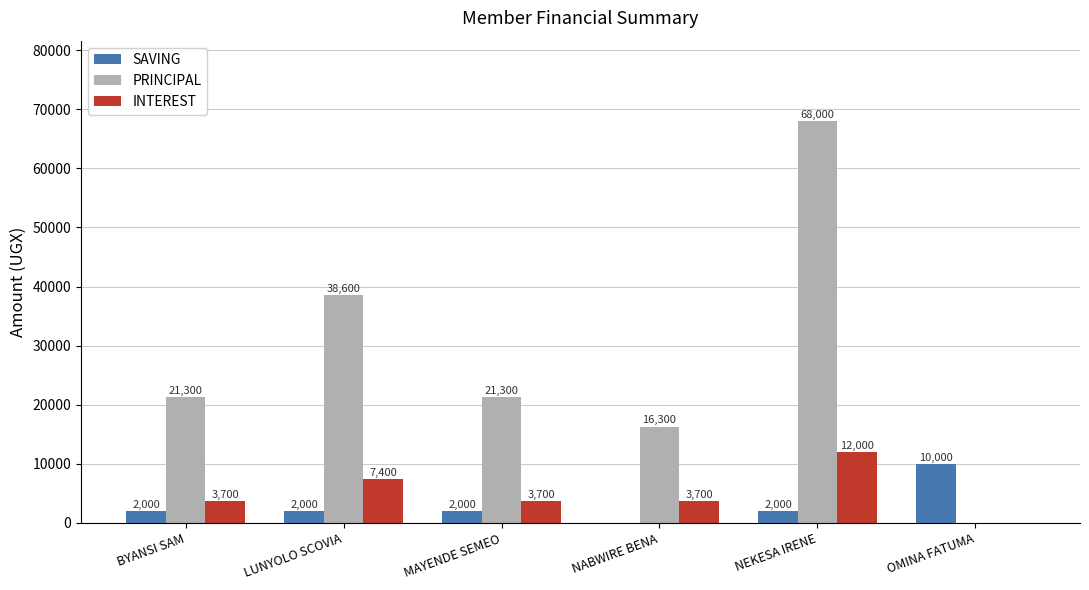

Are the bars horizontal?

No